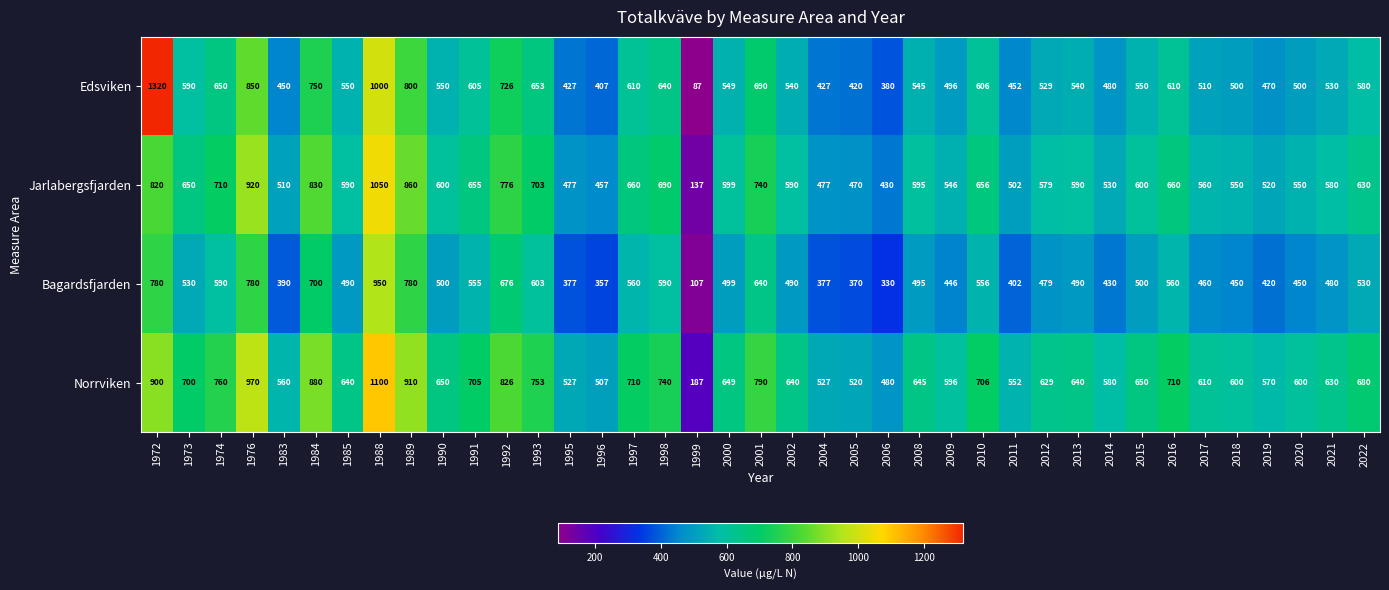

Which series has the widest spread of values?

Edsviken